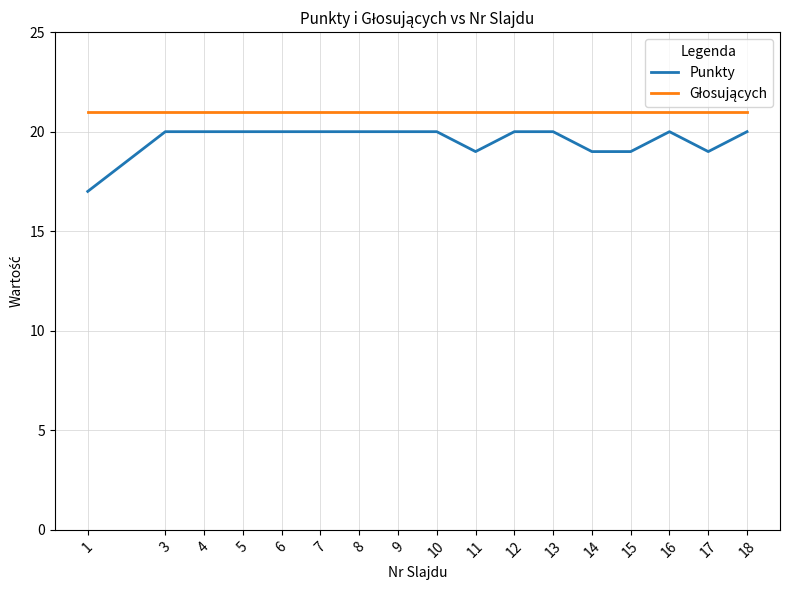

What is the sum of the Punkty values at 1 and 12?

37